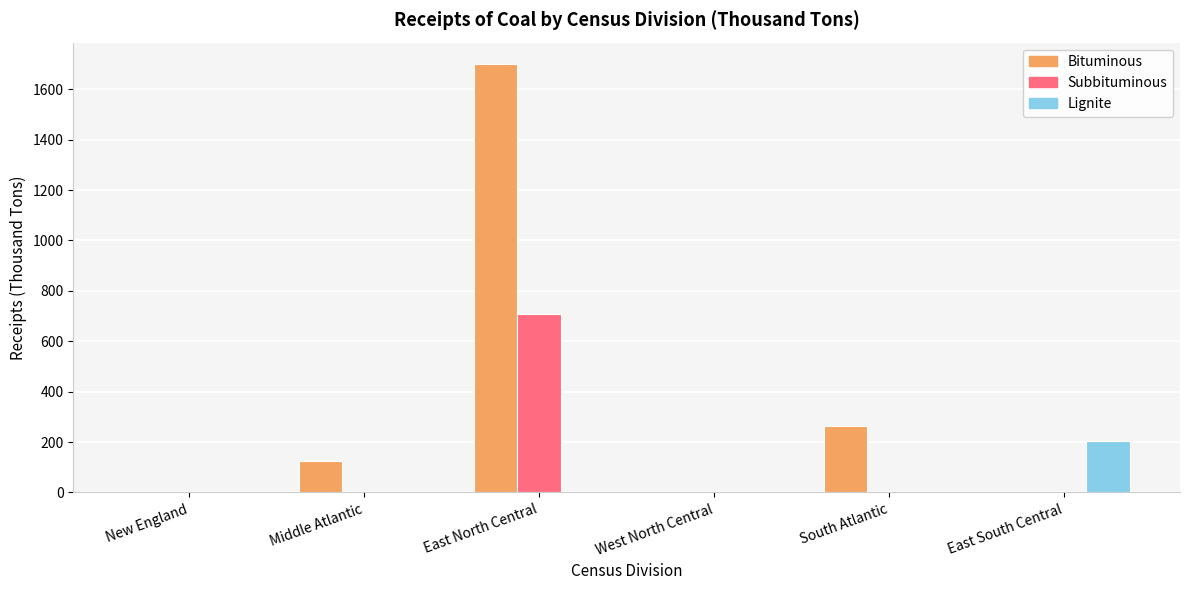

Which series changed the most between East North Central and East South Central?

Bituminous